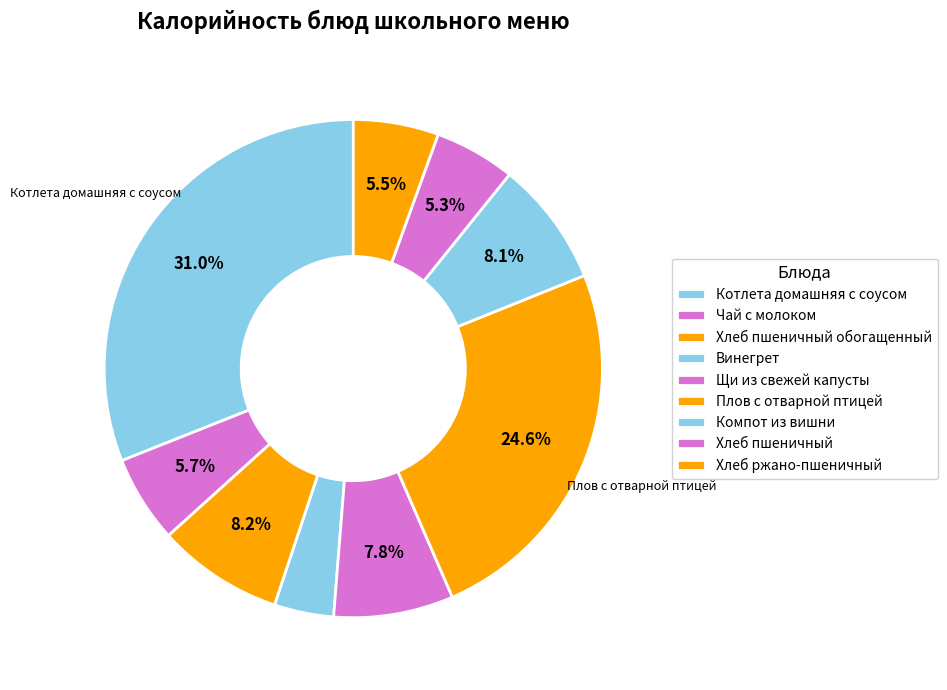

To the nearest percent, what is the difference between the Чай с молоком and Хлеб пшеничный обогащенный slice percentages?

3%